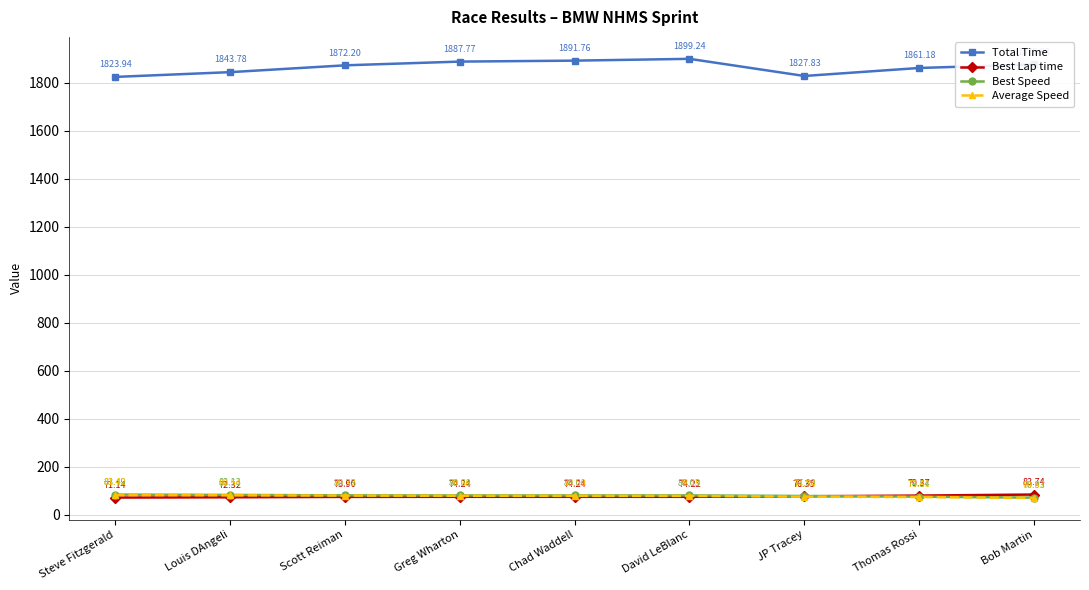

True or false: Total Time has more than 2 points higher than both neighbors.

False